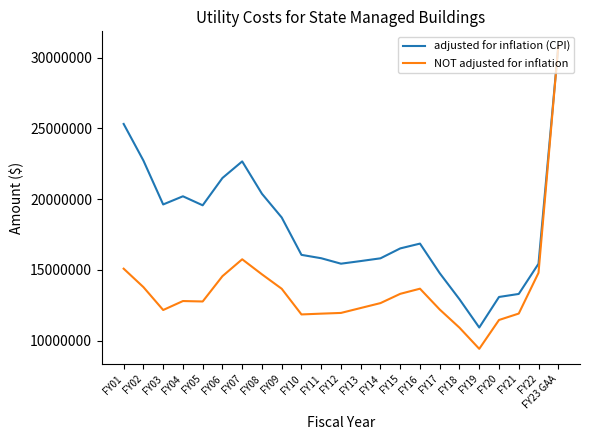

What is the sum of all adjusted for inflation (CPI) values?

414009436